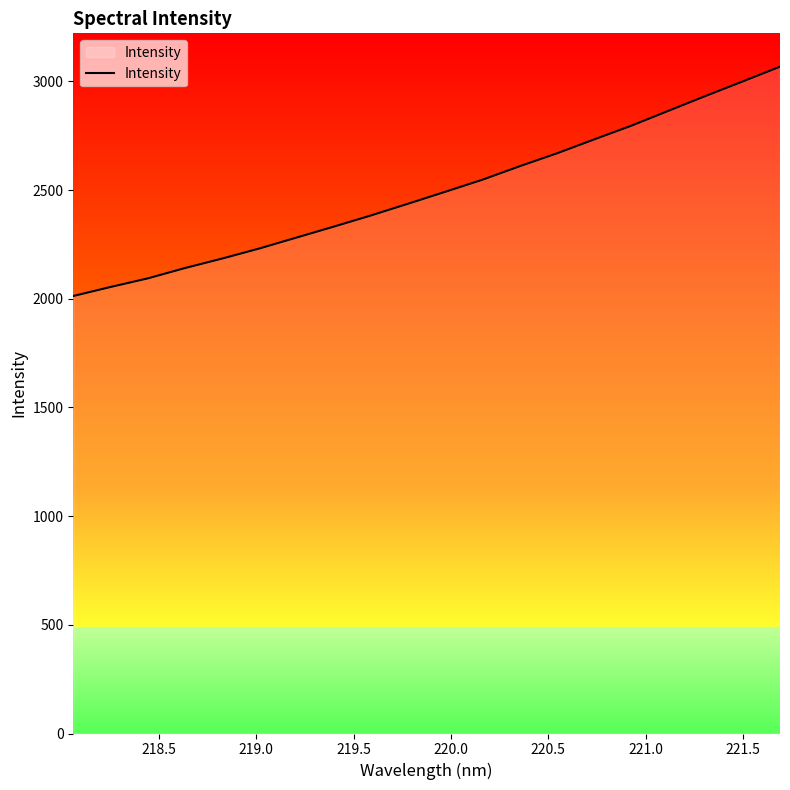

What is the minimum value shown in the chart?

2012.3